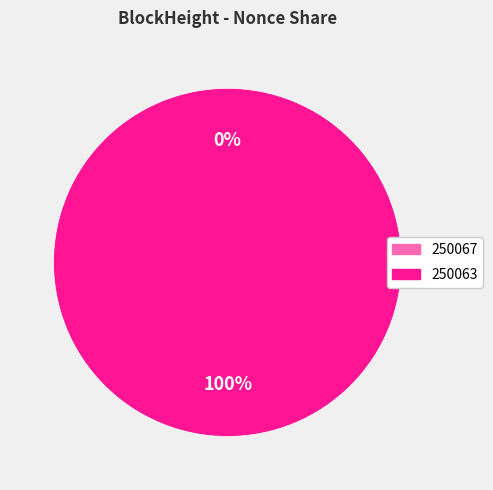

What is the change in value from 250067 to 250063?

+21360